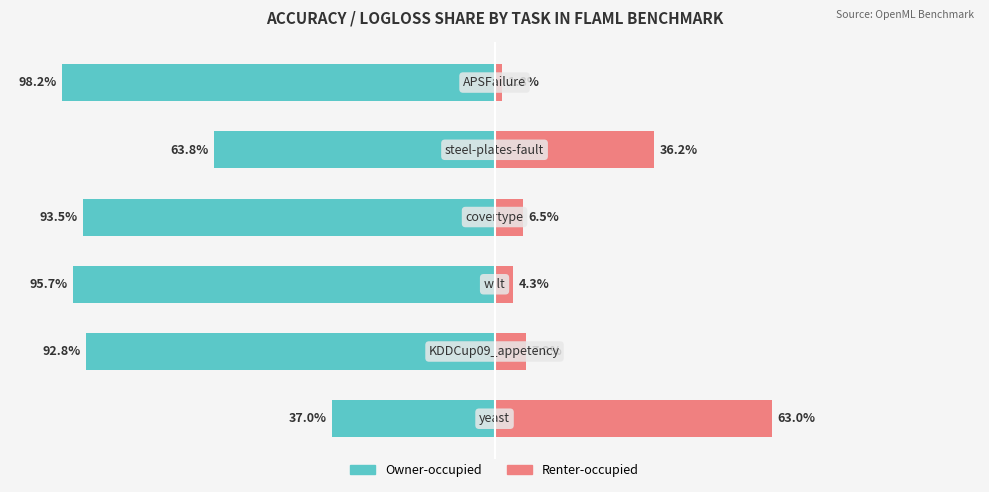

How many values in the Renter-occupied series exceed 7?

3